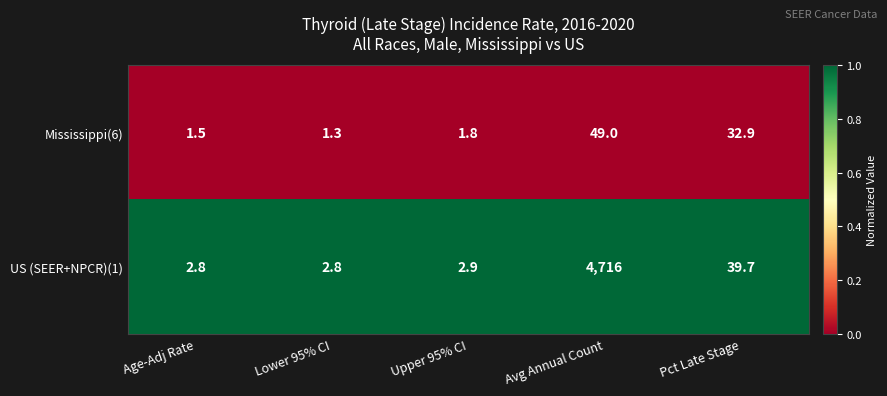

Reading right to left, transcribe all the data shown in this chart.

Mississippi(6): 32.9	49.0	1.8	1.3	1.5
US (SEER+NPCR)(1): 39.7	4716.0	2.9	2.8	2.8